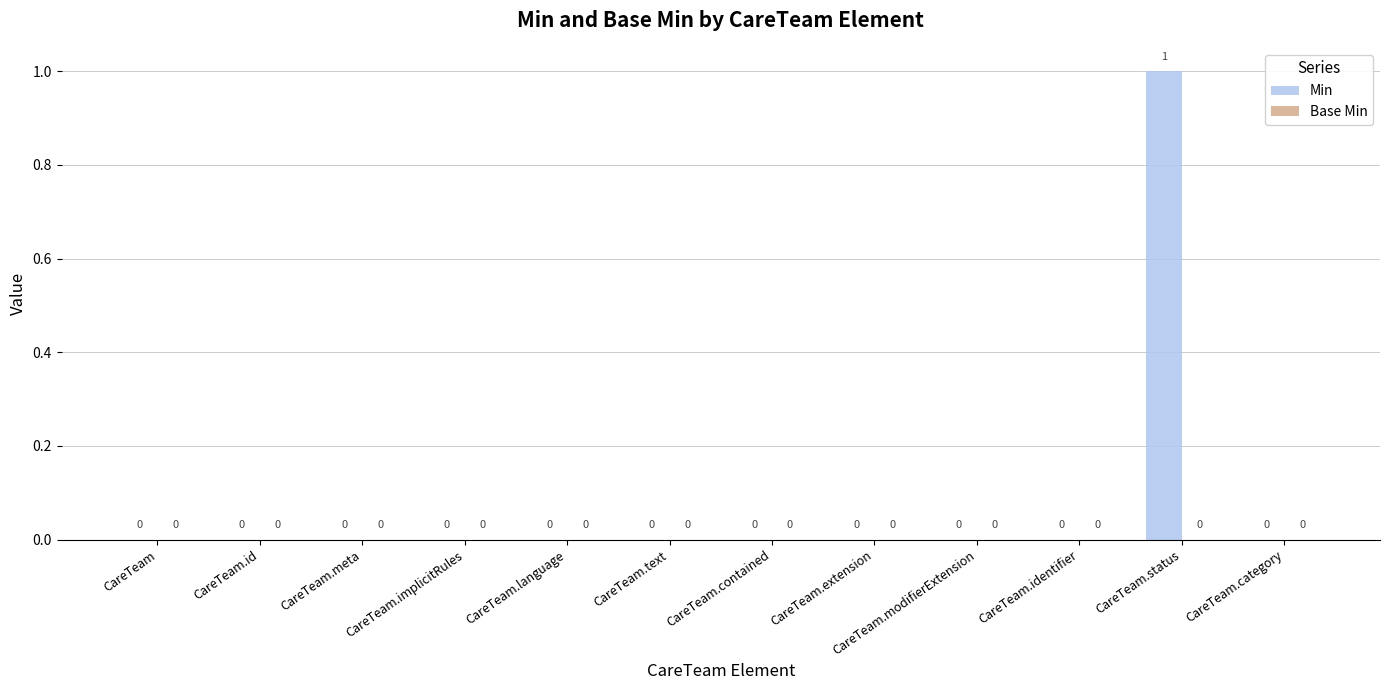

The chart shows a value of -1 at CareTeam.category. True or false?

False